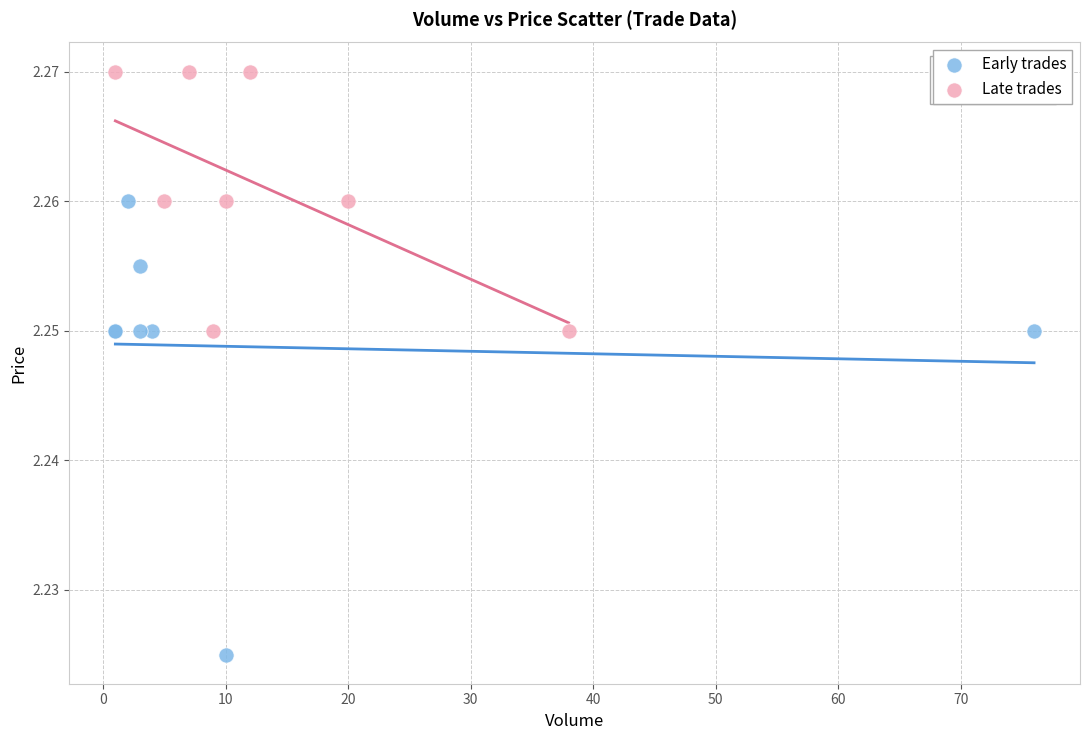

Which series has the widest spread of Y values?

Early trades